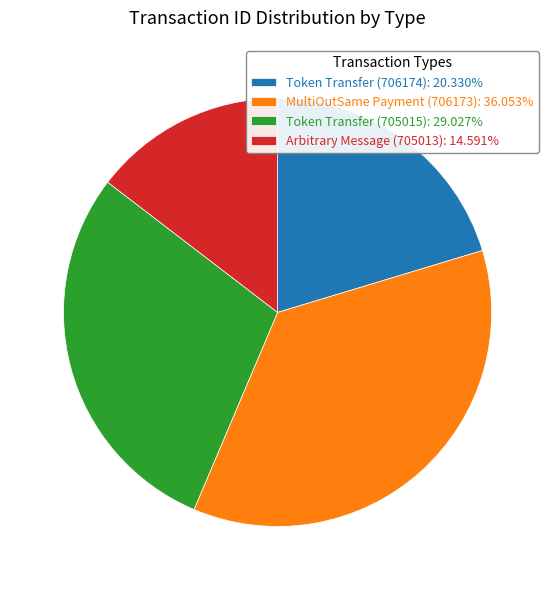

Is the sum of Token Transfer (705015): 29.027% and MultiOutSame Payment (706173): 36.053% greater than half?

Yes